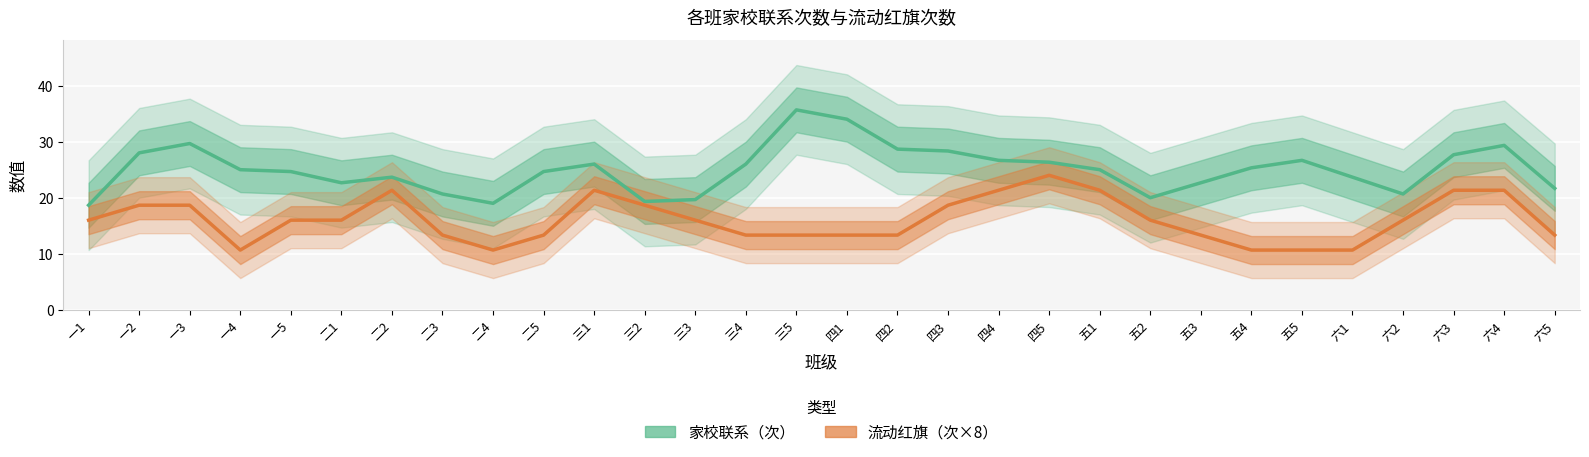

True or false: 流动红旗（次×8） and 家校联系（次） cross at least once.

False